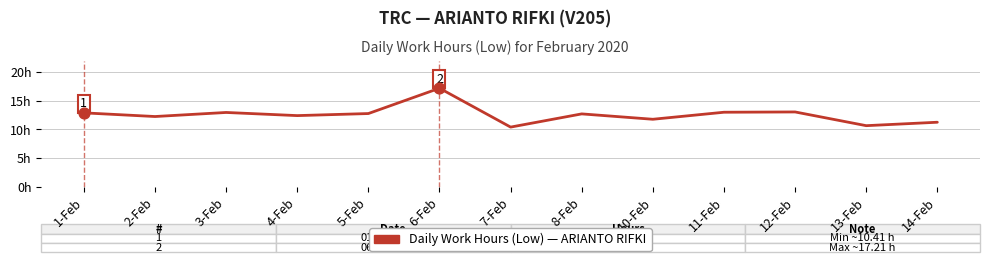

Which has a higher value, 11-Feb or 7-Feb?

11-Feb